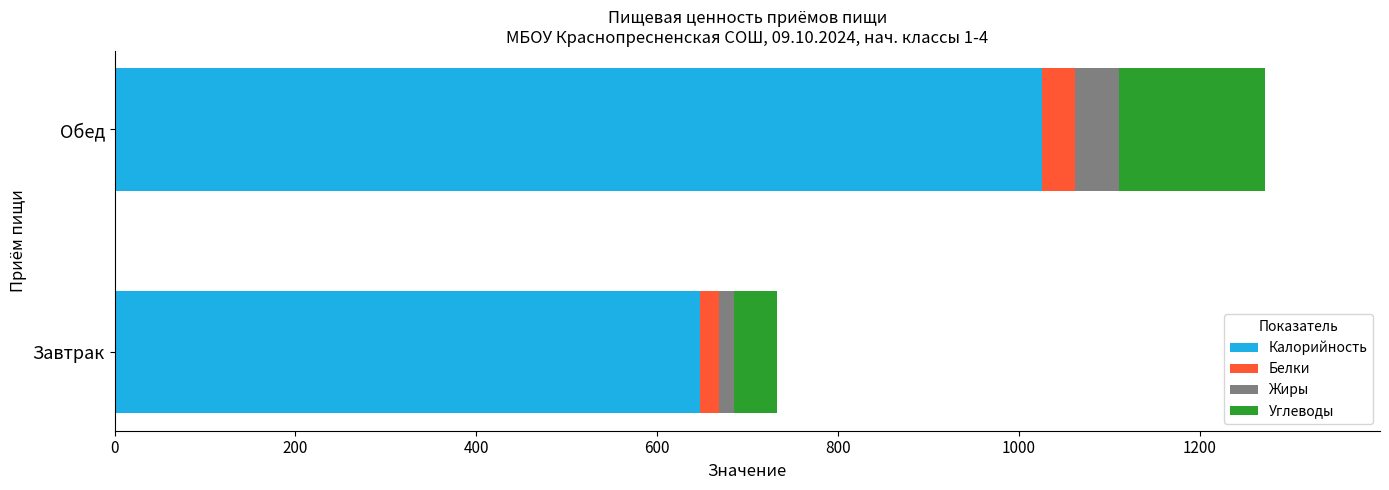

Which category has the highest value in the Калорийность series?

Обед